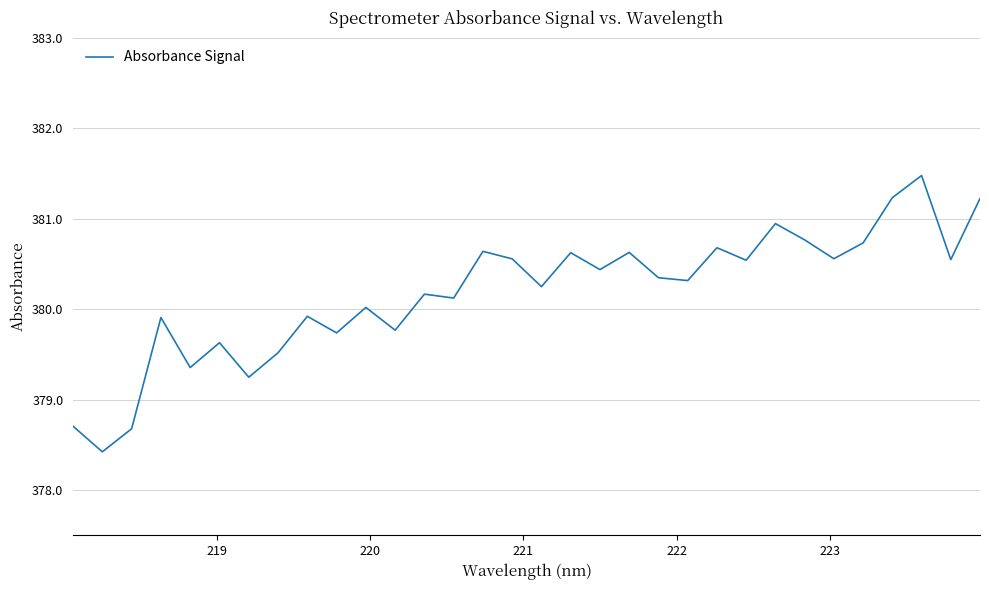

What is the difference between the maximum and minimum values?

3.1